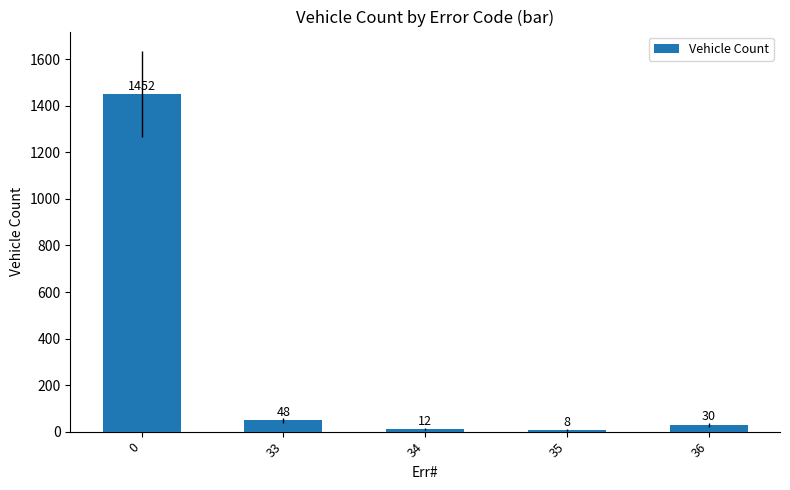

The value at 35 is 8. True or false?

True